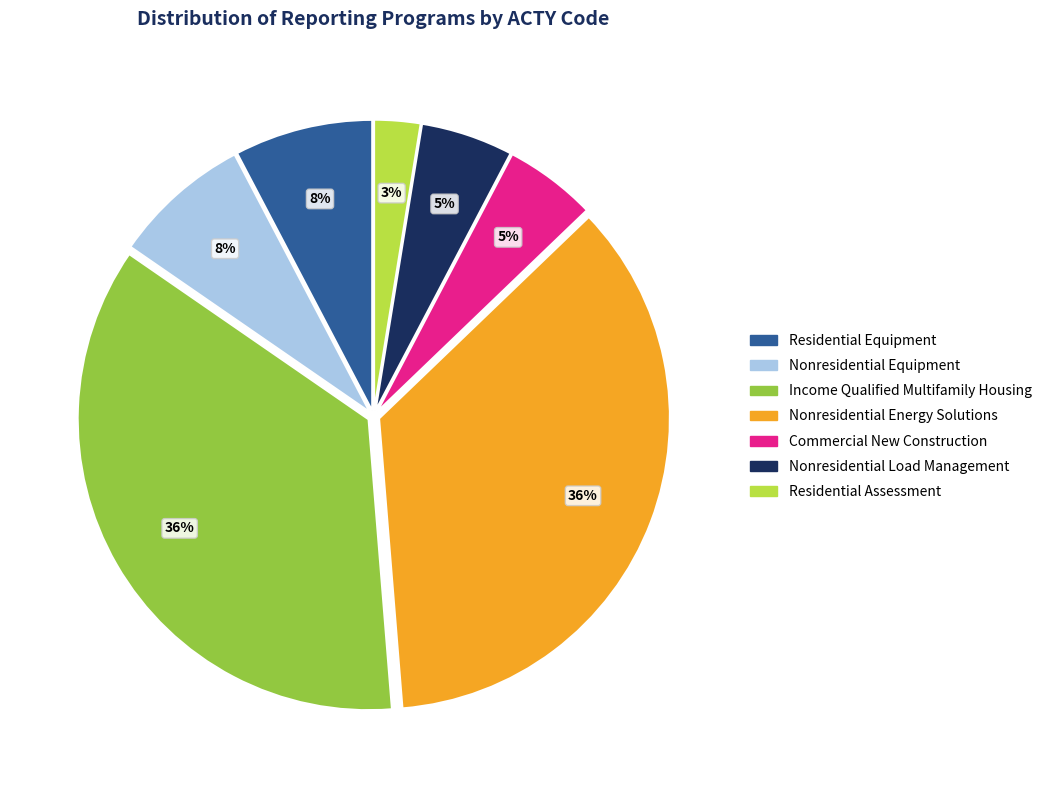

Do Commercial New Construction and Nonresidential Energy Solutions together represent more than half of the pie?

No